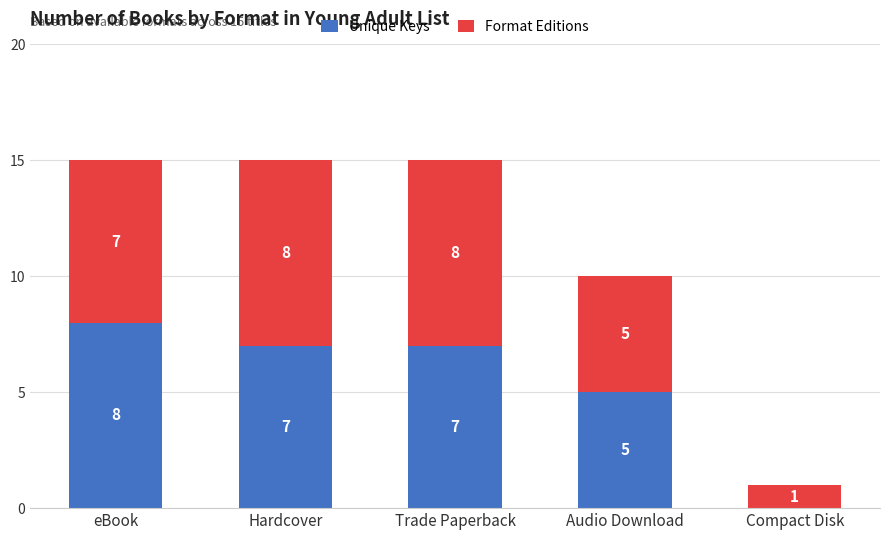

Does the chart contain stacked bars?

Yes